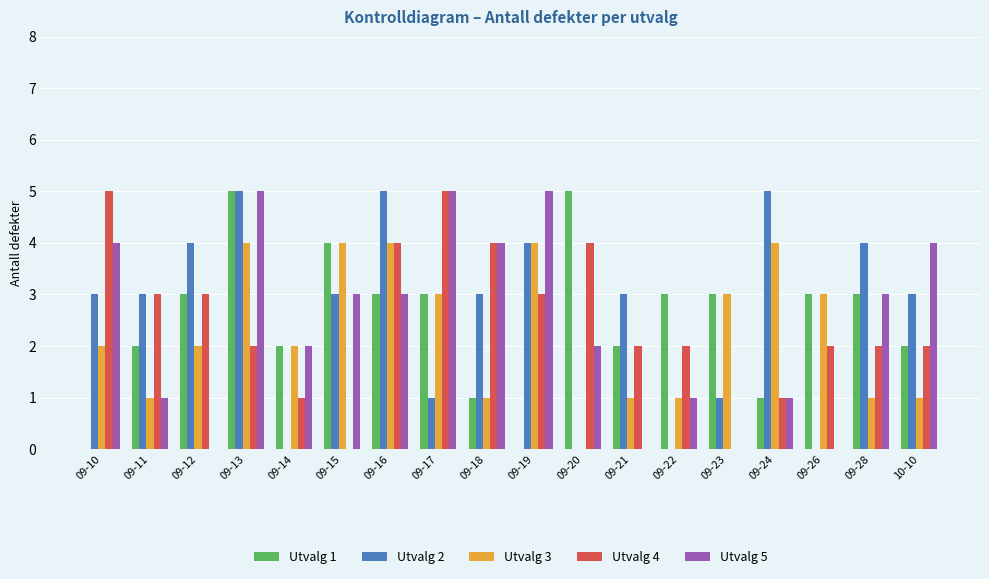

Is it true that Utvalg 2 equals 3 at 09-19?

False